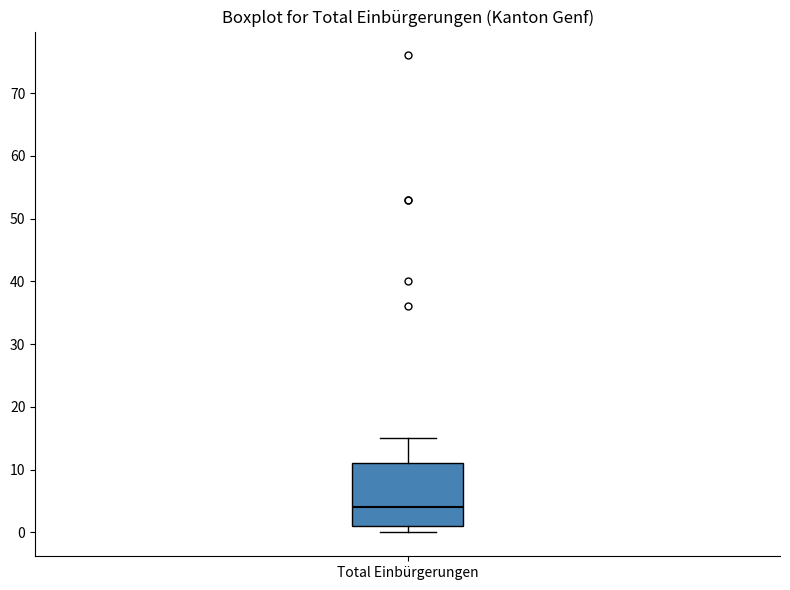

Read this box plot against the y-axis: the position of the median line, the range covered by the box, and the ends of both whiskers. The values are not printed on the chart, so give them approximately, as read against the axis.

median 4, box 1 to 11, whiskers 0 to 15